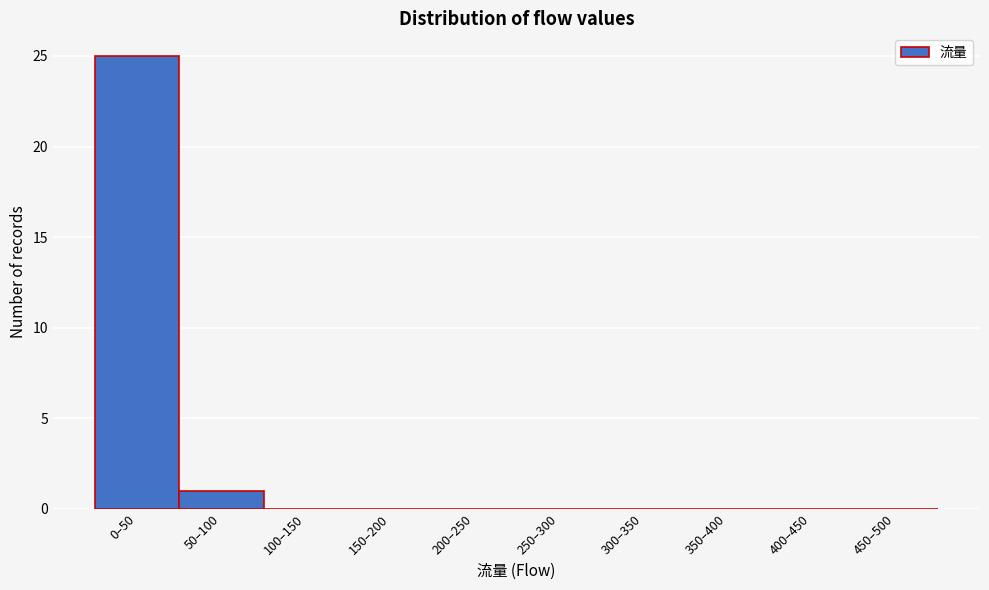

Reading left to right, what are all the values shown in this chart?

0–50=25	50–100=1	100–150=0	150–200=0	200–250=0	250–300=0	300–350=0	350–400=0	400–450=0	450–500=0